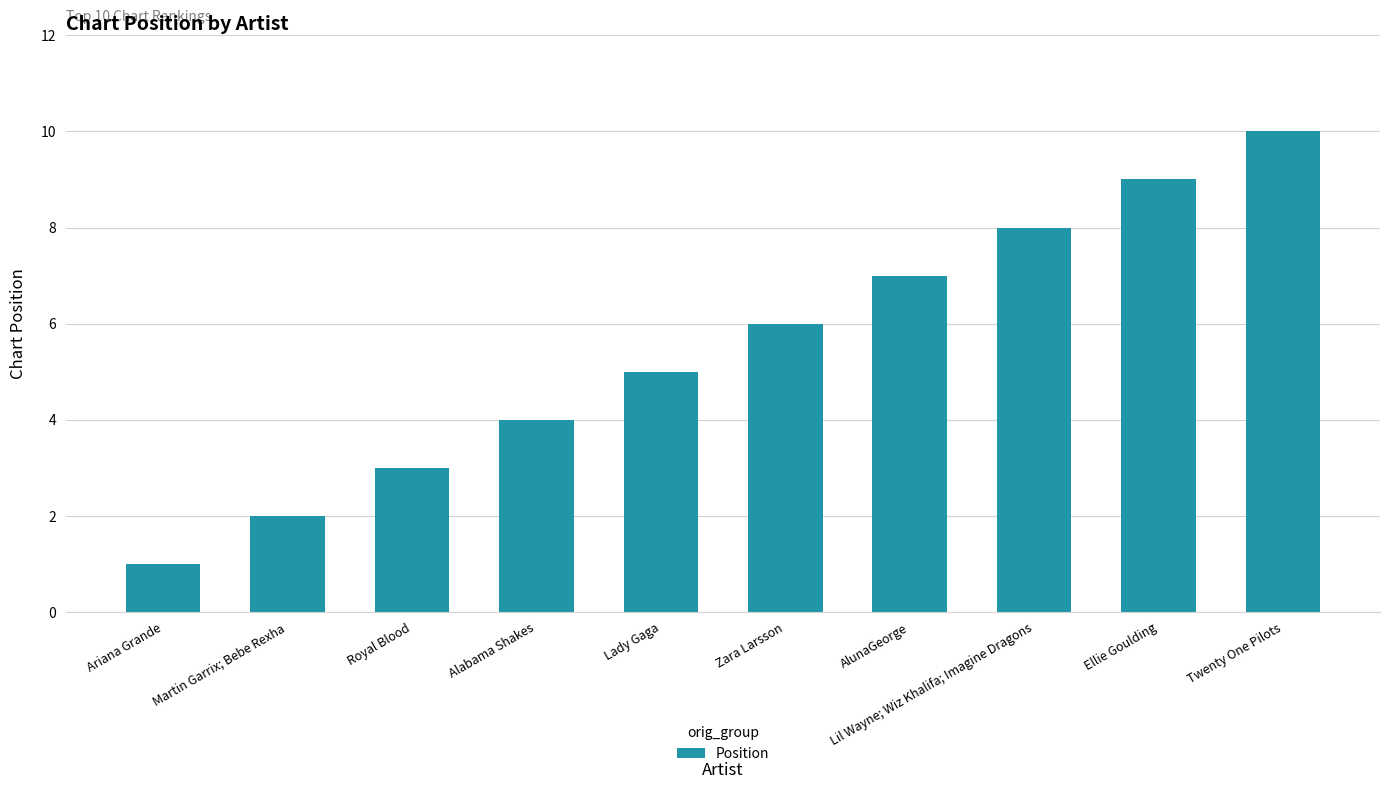

What is the difference between the maximum and minimum values?

9